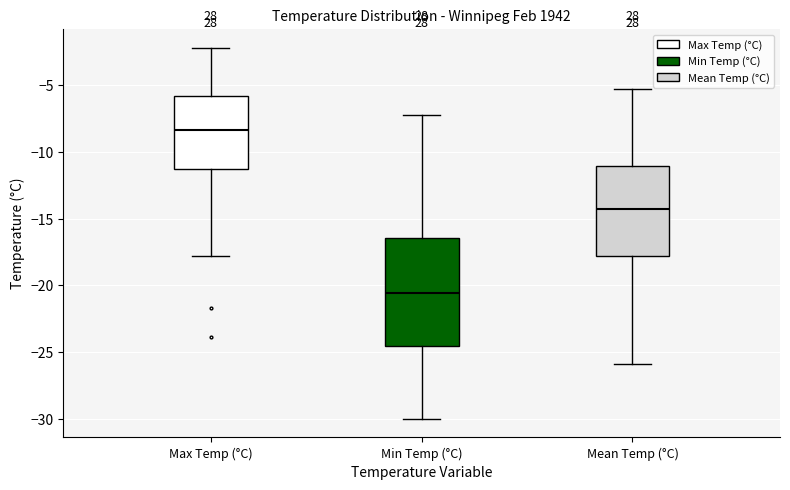

Reading left to right, read every box against the y-axis: the position of its median line, the range the box covers, and the ends of its whiskers. The values are not printed on the chart, so give them approximately, as read against the axis.

Max Temp (°C): median -8.5, box -11.0 to -6.0, whiskers -18.0 to -2.0
Min Temp (°C): median -20.5, box -24.5 to -16.5, whiskers -30.0 to -7.0
Mean Temp (°C): median -14.5, box -18.0 to -11.0, whiskers -26.0 to -5.5